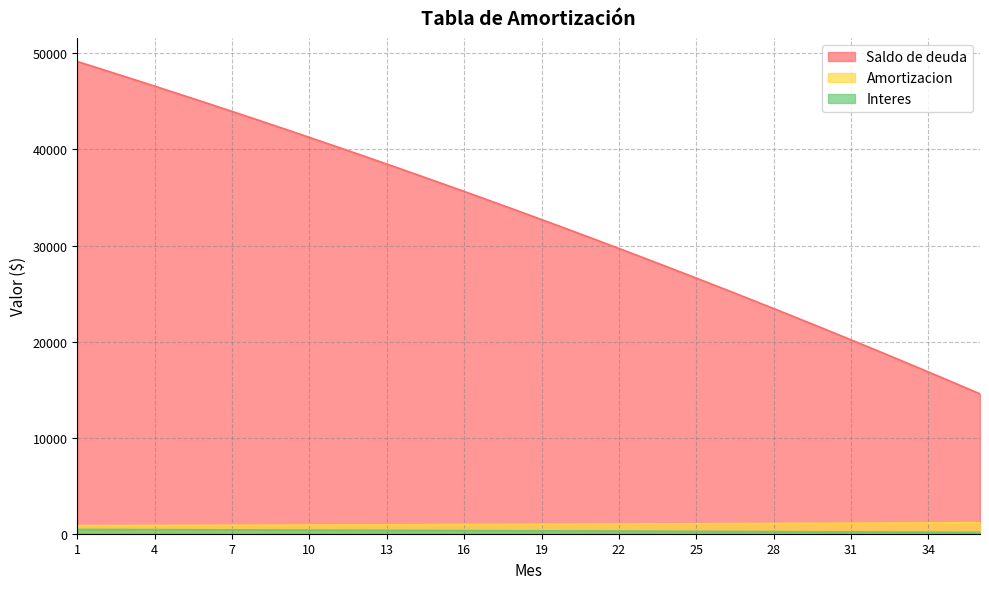

What are all the series names shown in the legend?

Interes, Amortizacion, Saldo de deuda